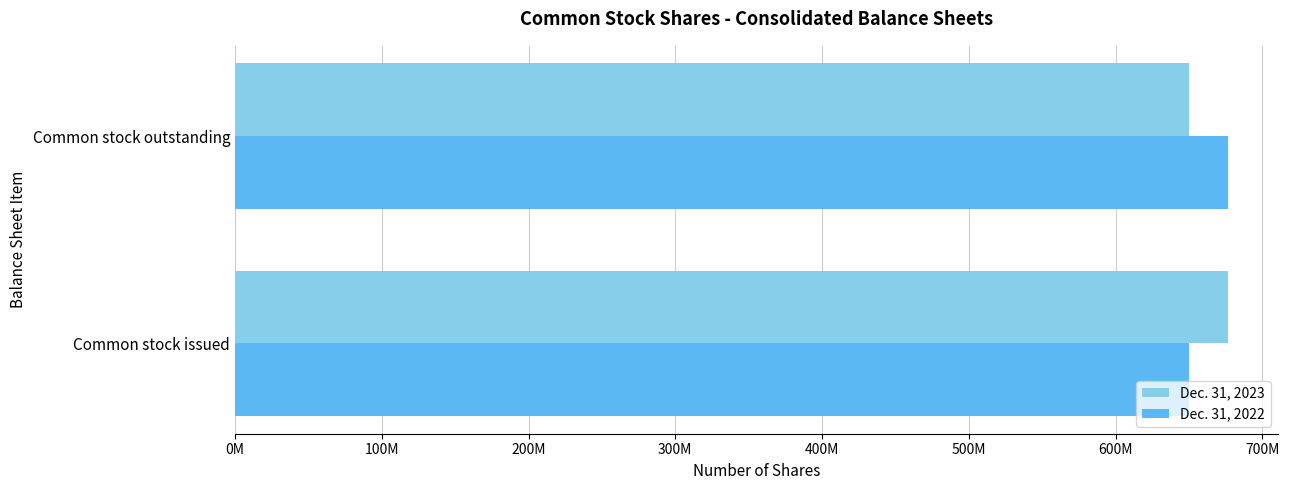

Which category has the lowest value in the Dec. 31, 2023 series?

Common stock outstanding